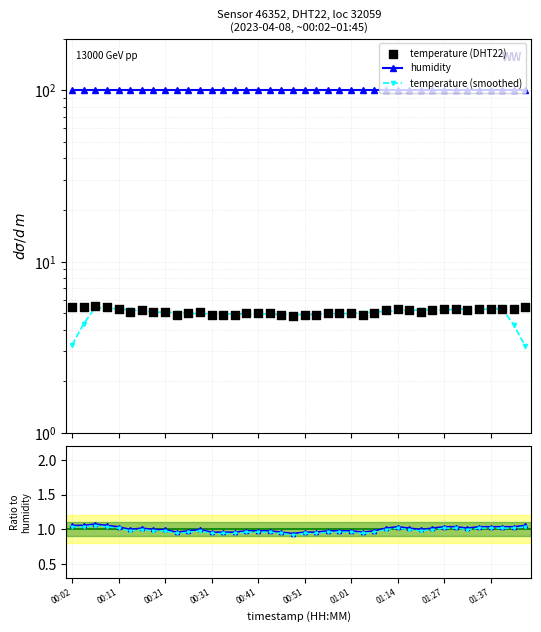

Which series has the largest total across all categories?

humidity